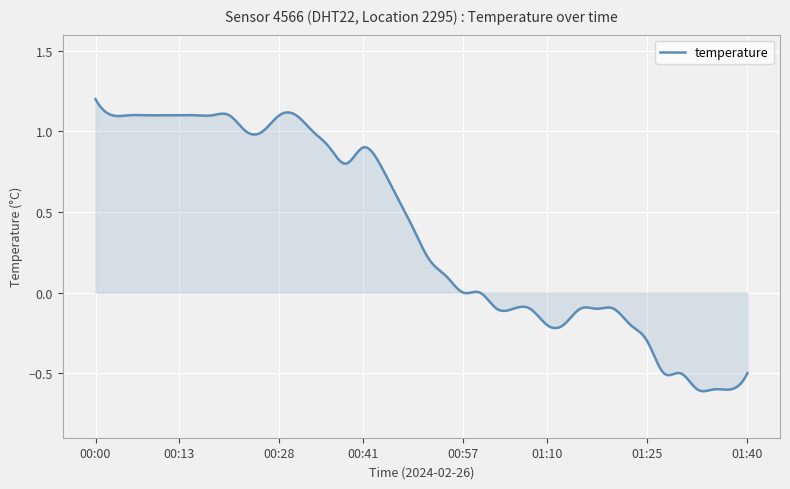

What is the difference between the maximum and minimum values?

1.8